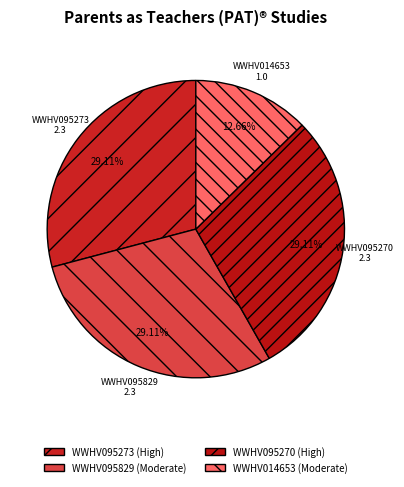

Approximately how many times larger is the value at WWHV095273 compared to WWHV095270?

1.0